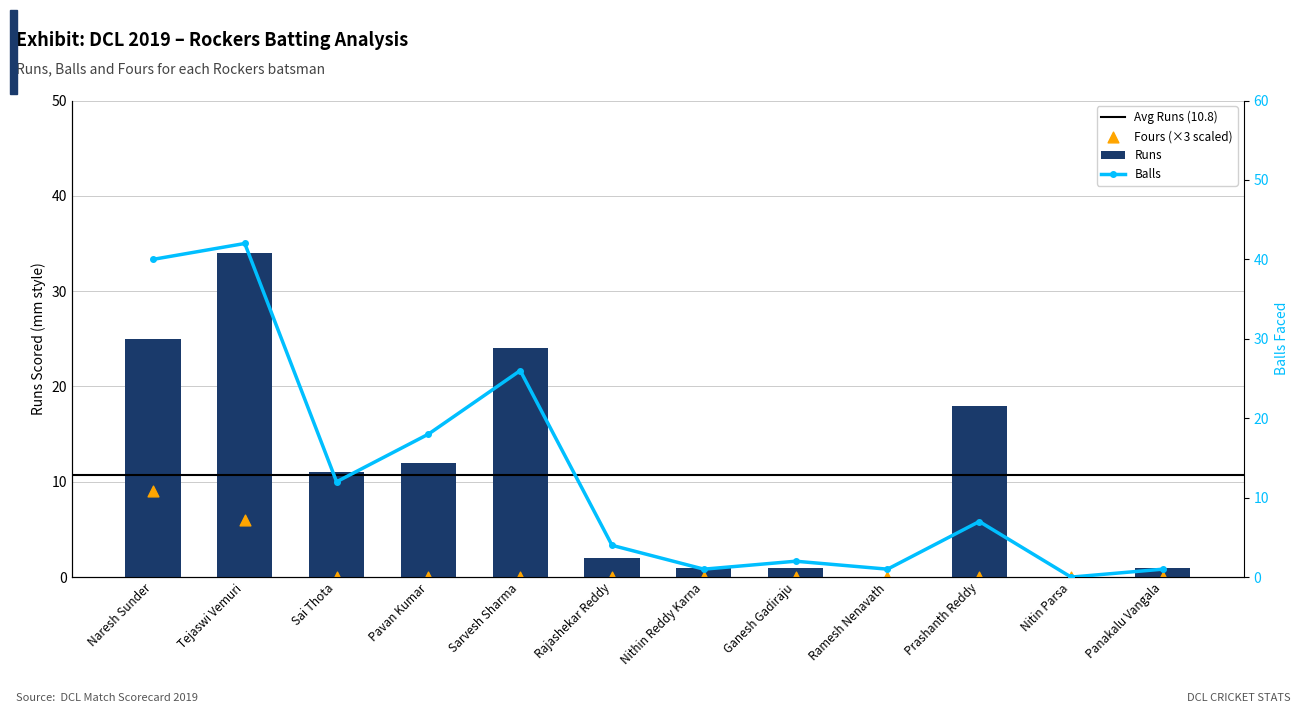

What is the total value across all series at Pavan Kumar?

30